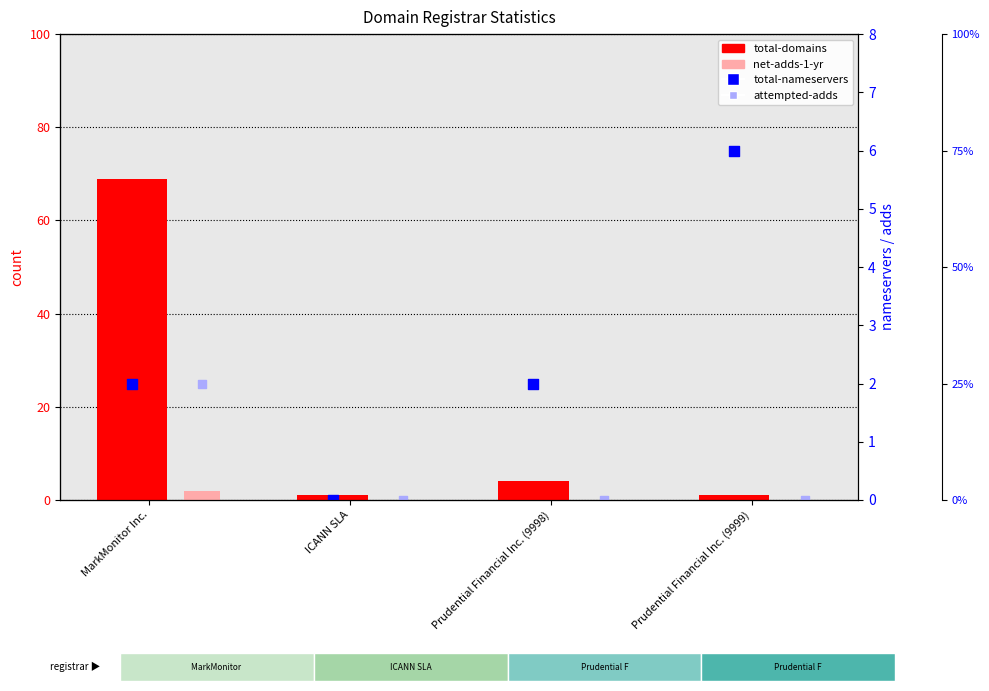

Which series reaches the minimum Y coordinate?

net-adds-1-yr